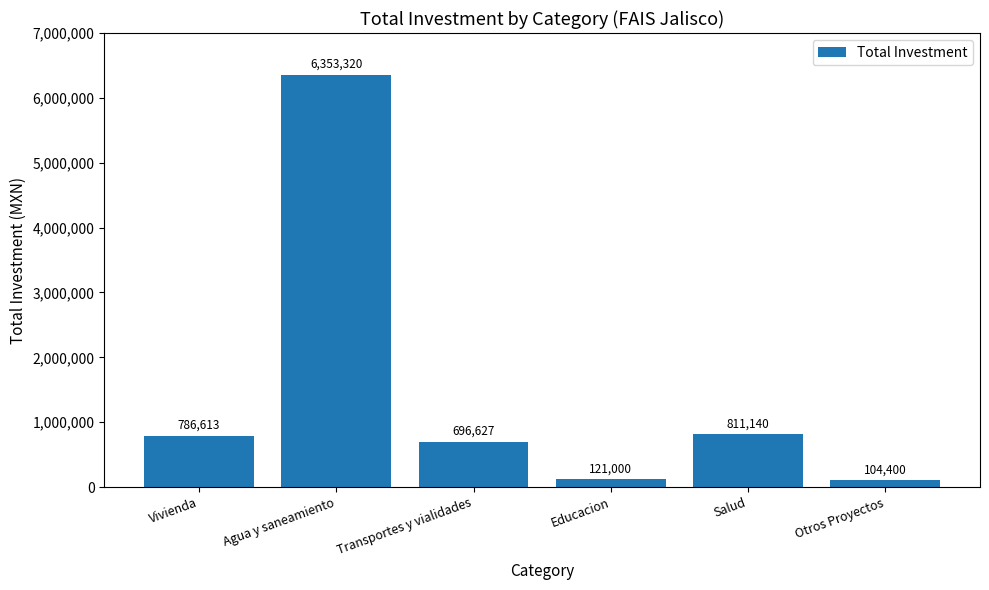

Does the chart contain any negative values?

No